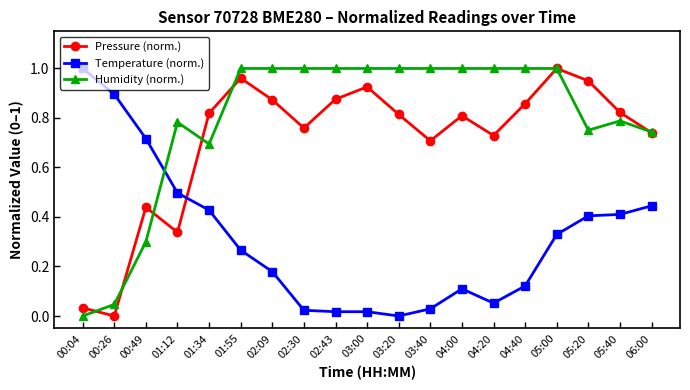

Between 03:00 and 06:00, which series saw the biggest shift?

Temperature (norm.)